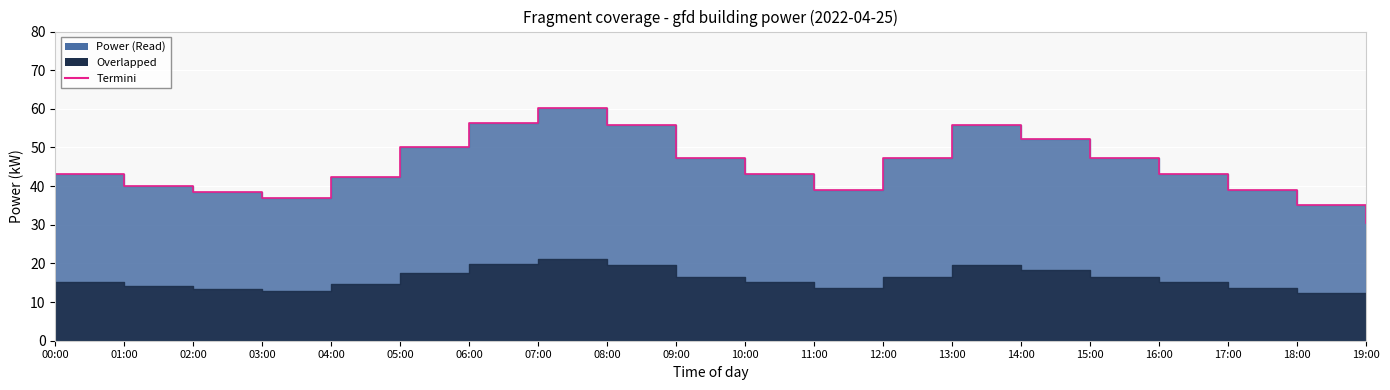

Reading right to left, extract all data points from this chart.

30.6	35.0	39.0	43.2	47.4	52.2	55.8	47.4	39.0	43.2	47.4	55.8	60.1	56.4	50.2	42.3	36.9	38.5	40.1	43.2